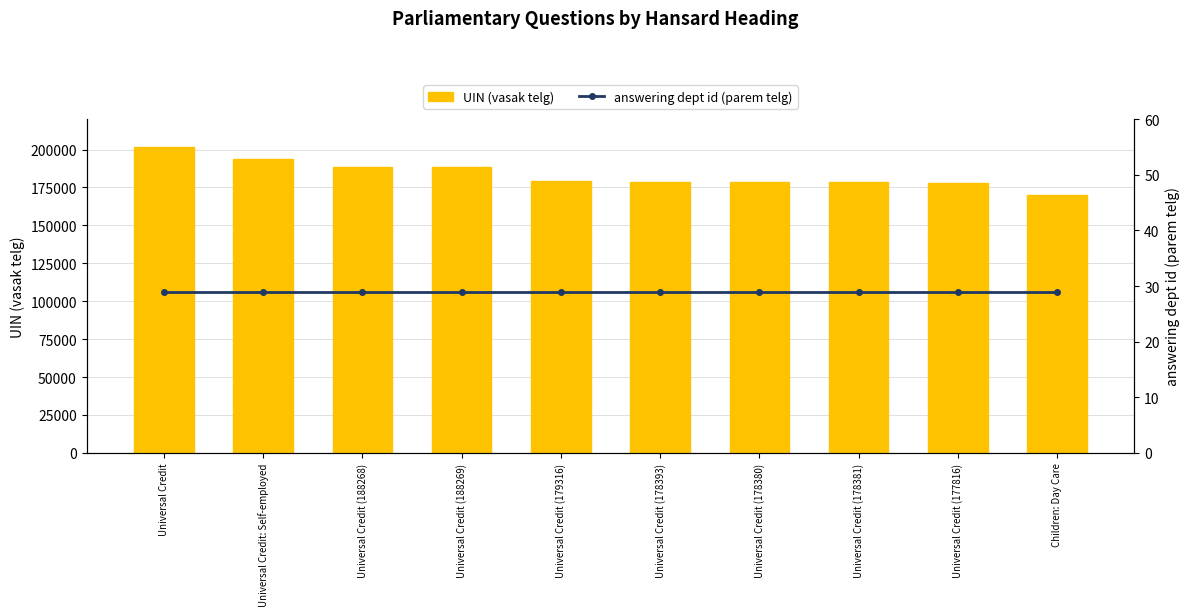

At which label does answering dept id (parem telg) reach its minimum?

Universal Credit